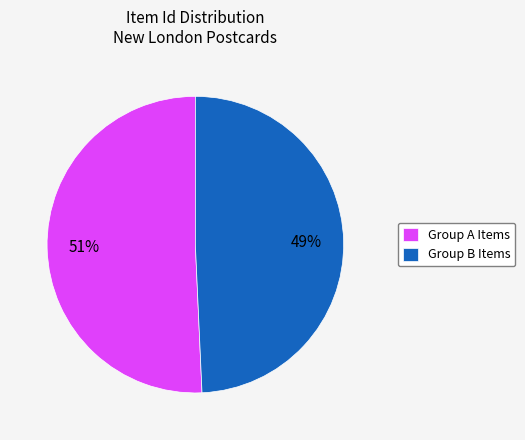

True or false: Group B Items accounts for 49% of the total.

True